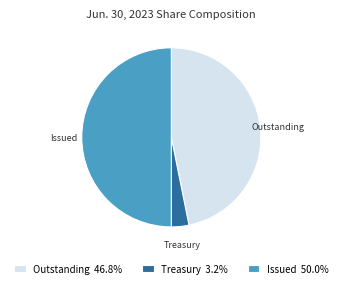

Is Outstanding 46.8% the majority of the pie?

No